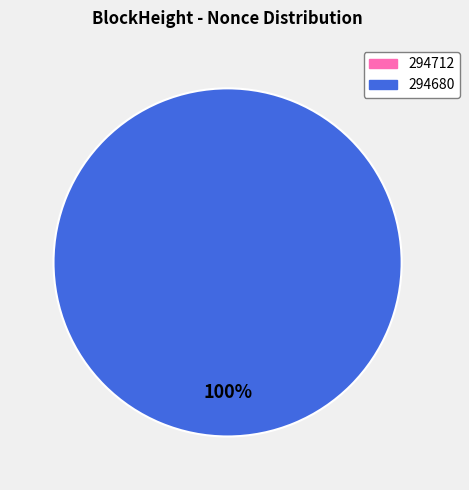

Count the number of slices in the pie.

2